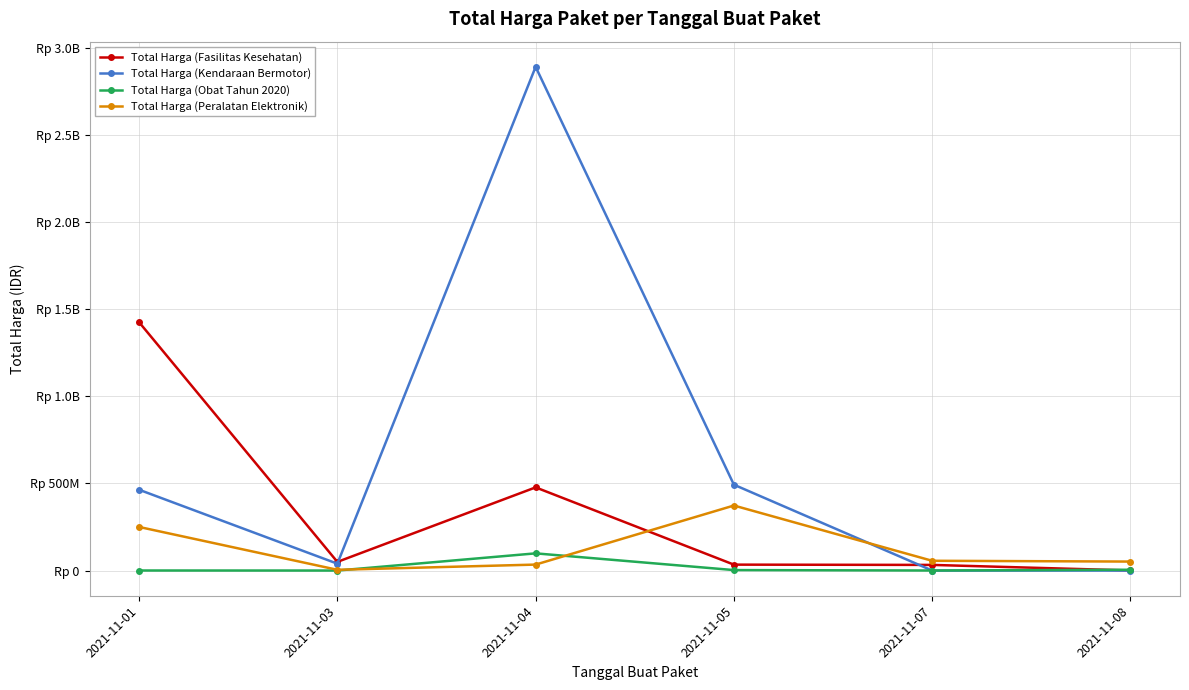

What is the average value of the Total Harga (Fasilitas Kesehatan) series?

336702836